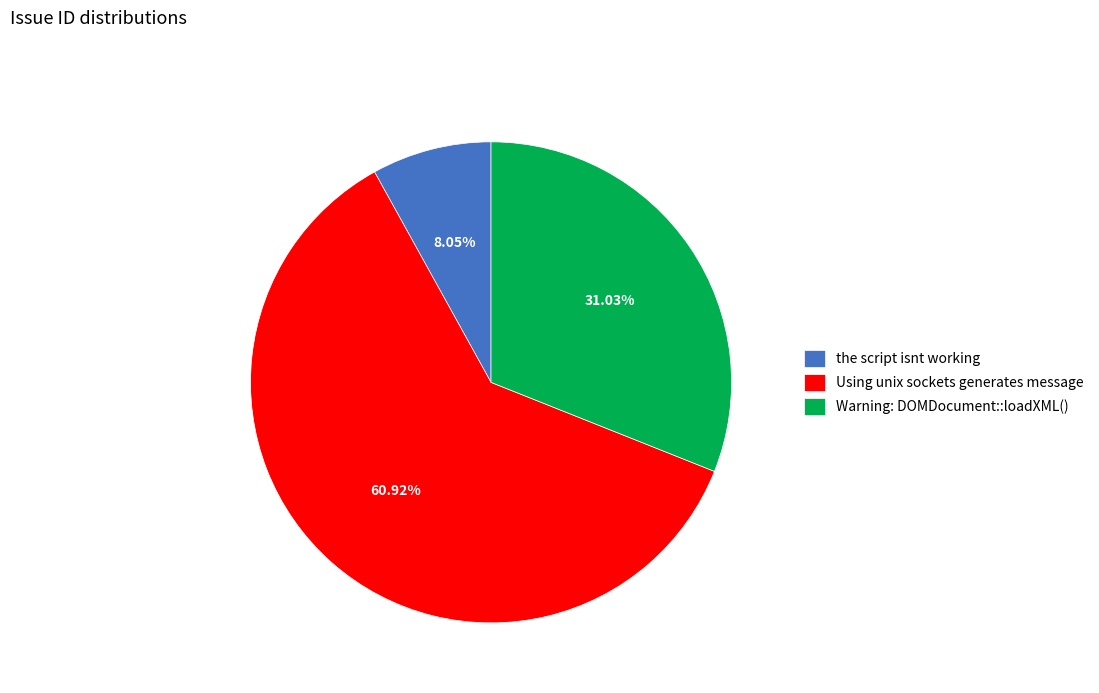

Is it true that Using unix sockets generates message is 46% of the pie?

False